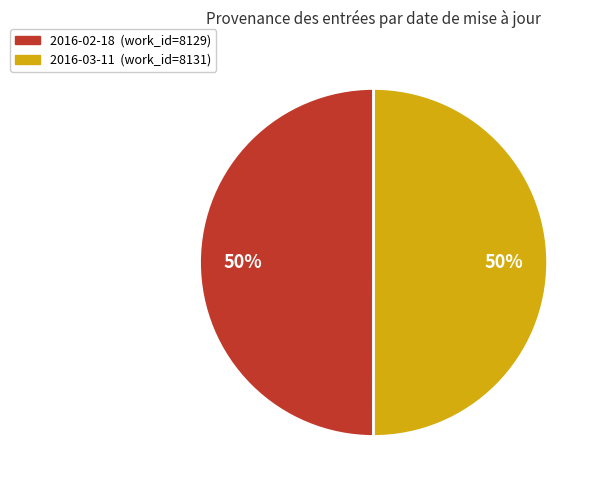

To the nearest percent, what is the combined percentage of 2016-03-11 and 2016-02-18?

100%